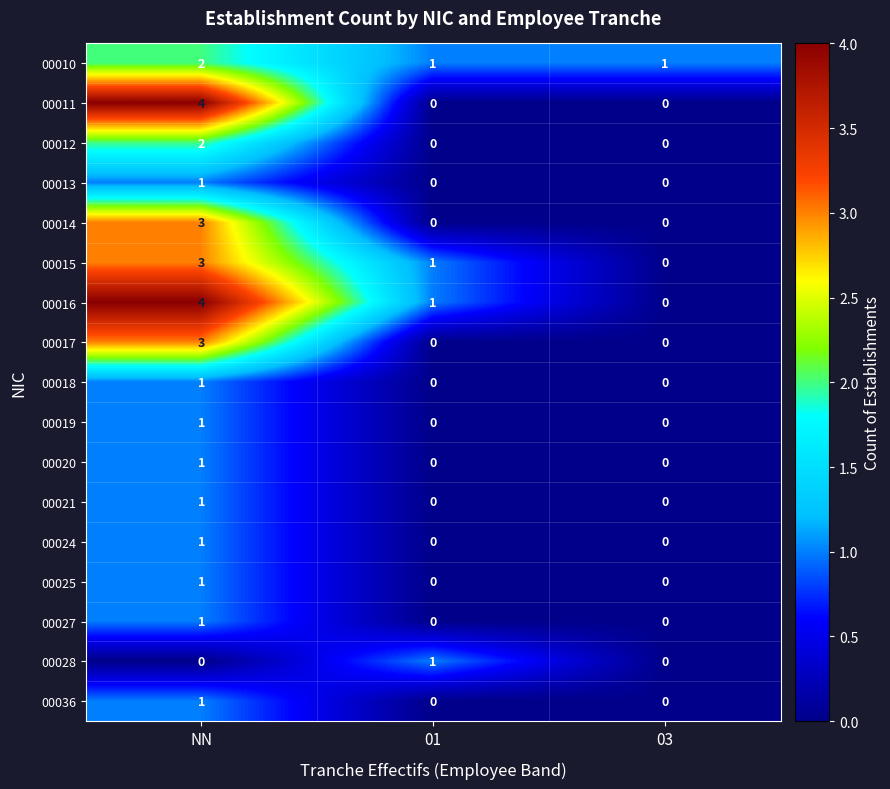

At which category is the sum across all series the highest?

NN